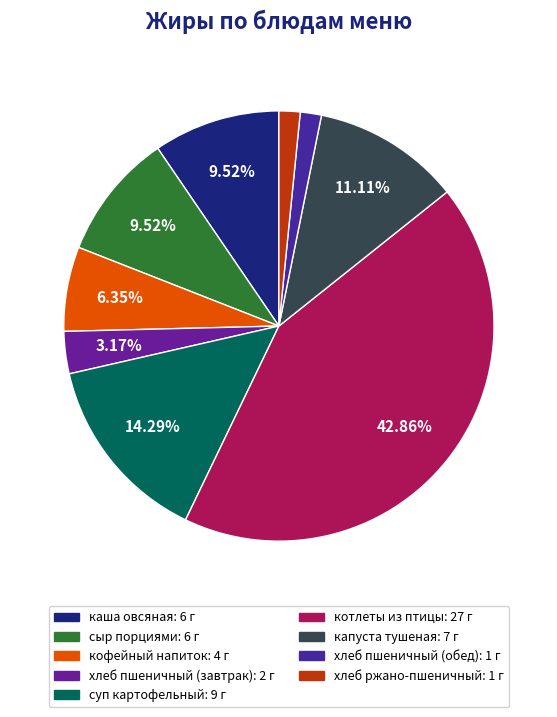

To the nearest percent, what is the average slice percentage?

11%